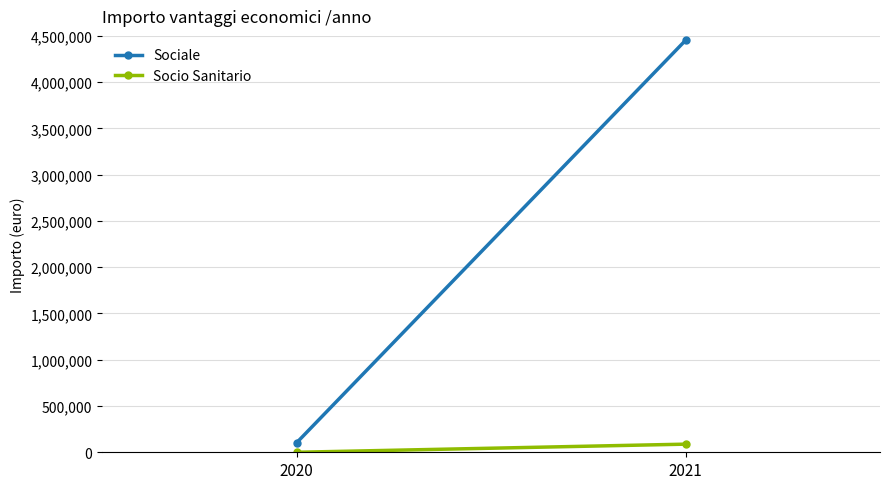

Where is Socio Sanitario nearest to the value 43890?

2020